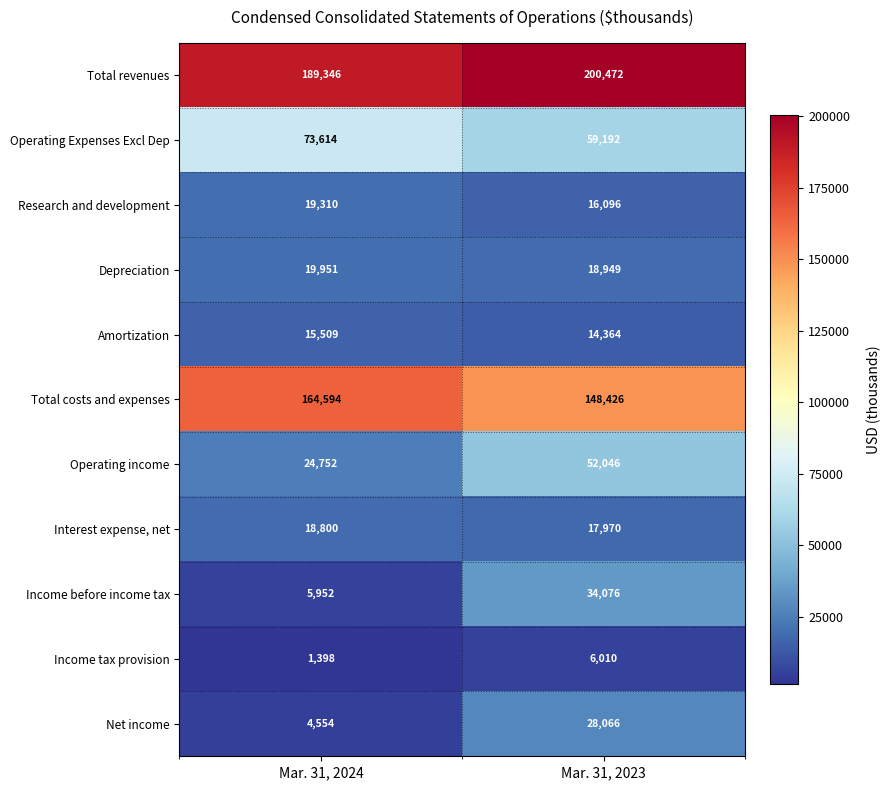

List the series in order of their peak value, lowest first.

Income tax provision, Amortization, Interest expense, net, Research and development, Depreciation, Net income, Income before income tax, Operating income, Operating Expenses Excl Dep, Total costs and expenses, Total revenues